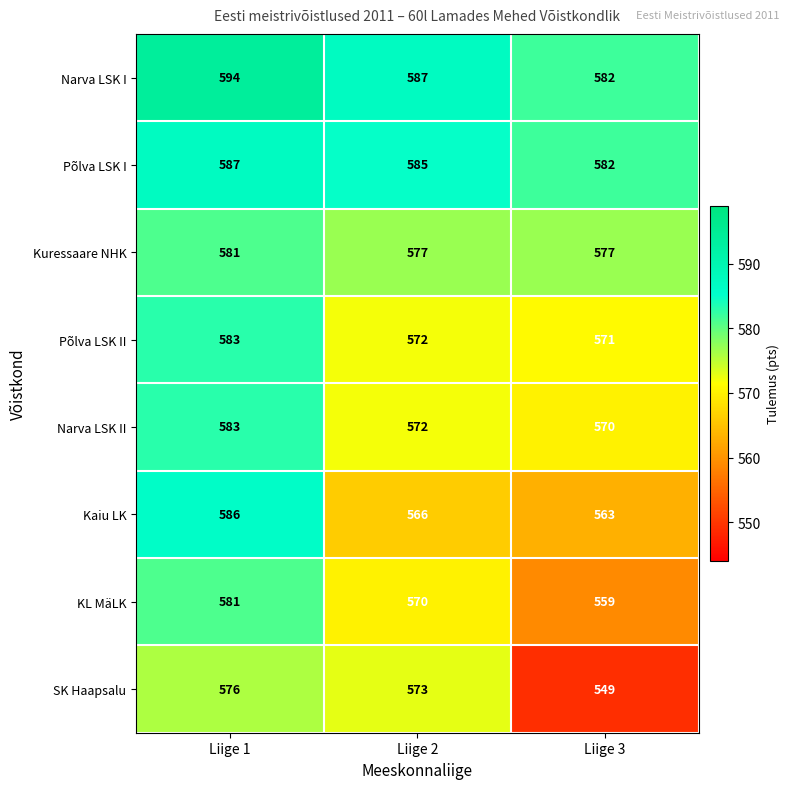

What is the total value across all series at Liige 1?

4671